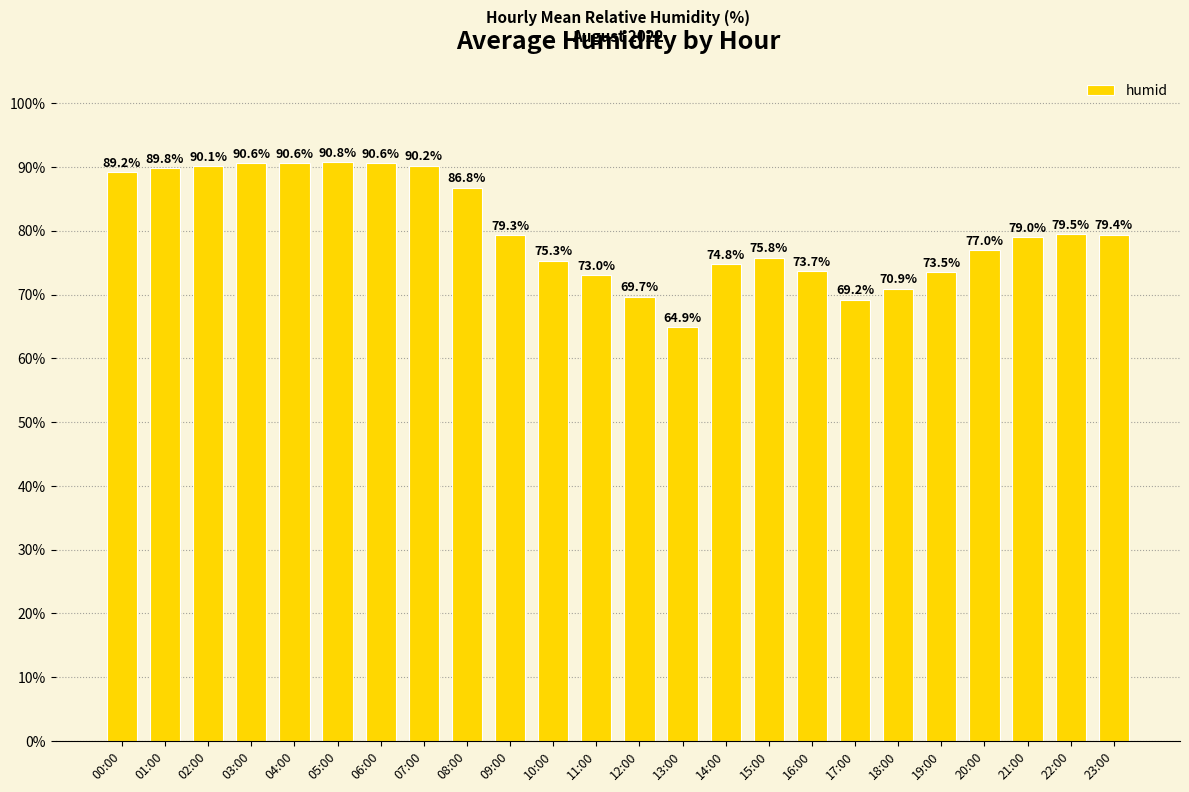

Which category has the lowest value across all series?

13:00